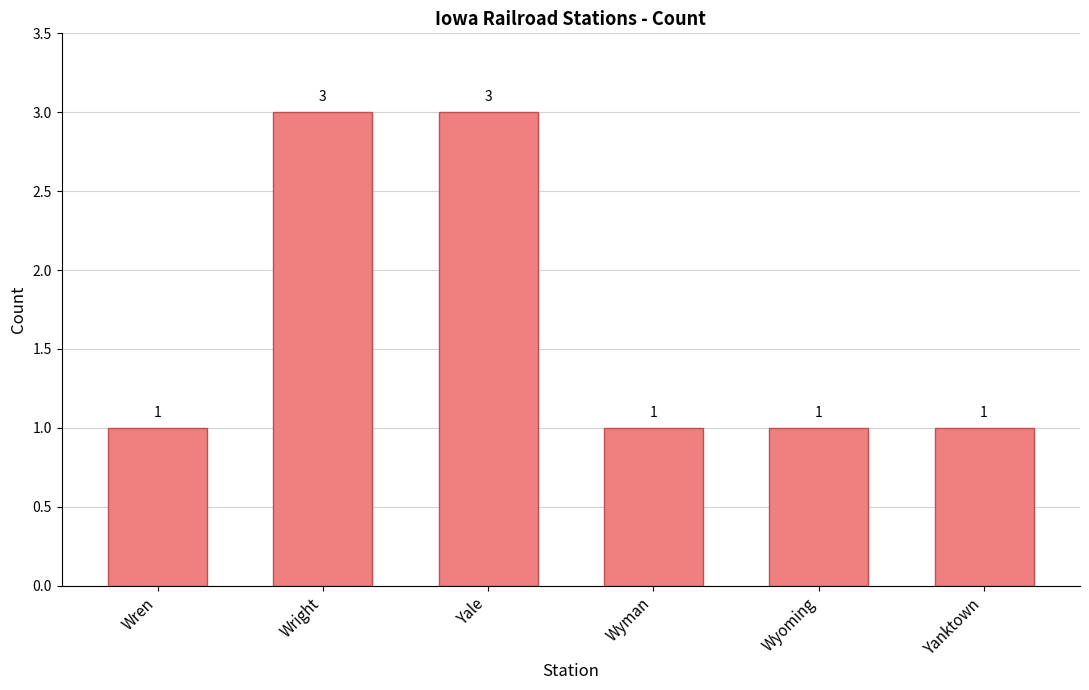

What is the ratio of the value at Yale to the value at Yanktown?

3.0